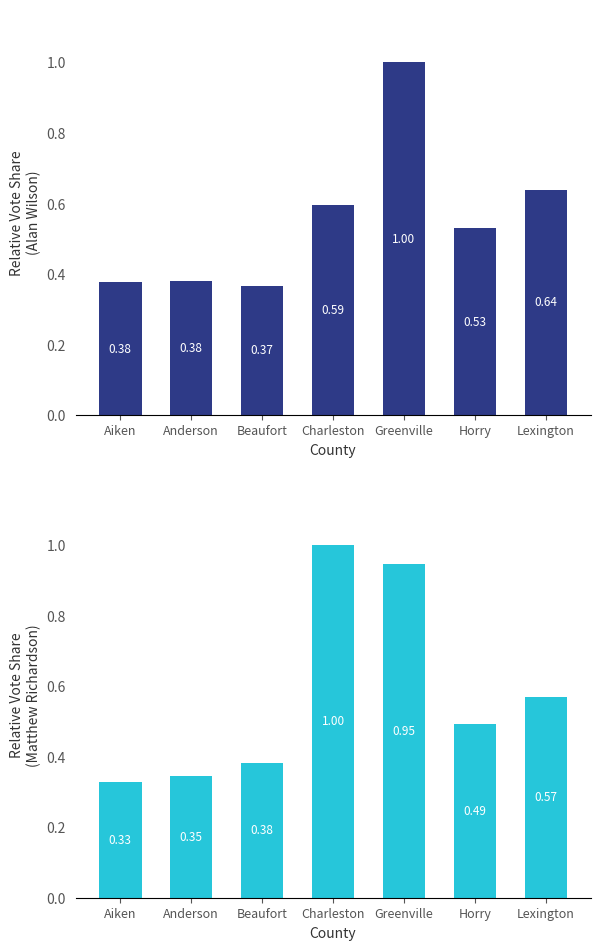

What is the maximum value for Alan Wilson?

1.0